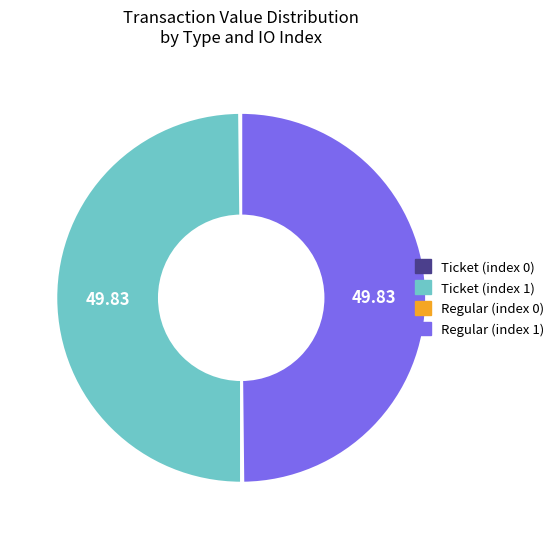

Combined, do Regular (index 1) and Ticket (index 1) account for over 50%?

Yes